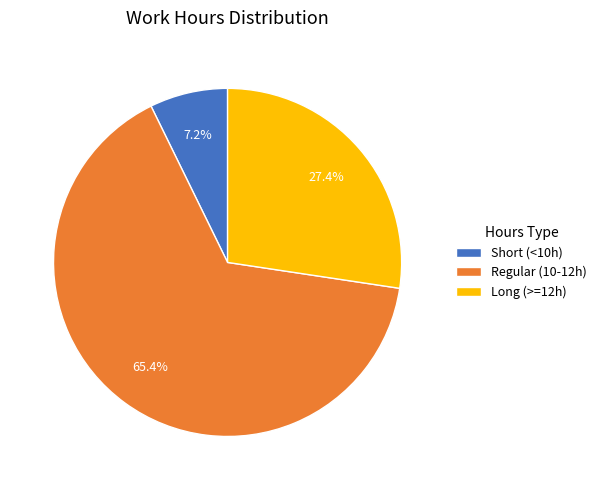

Between Regular (10-12h) and Long (>=12h), which is larger?

Regular (10-12h)